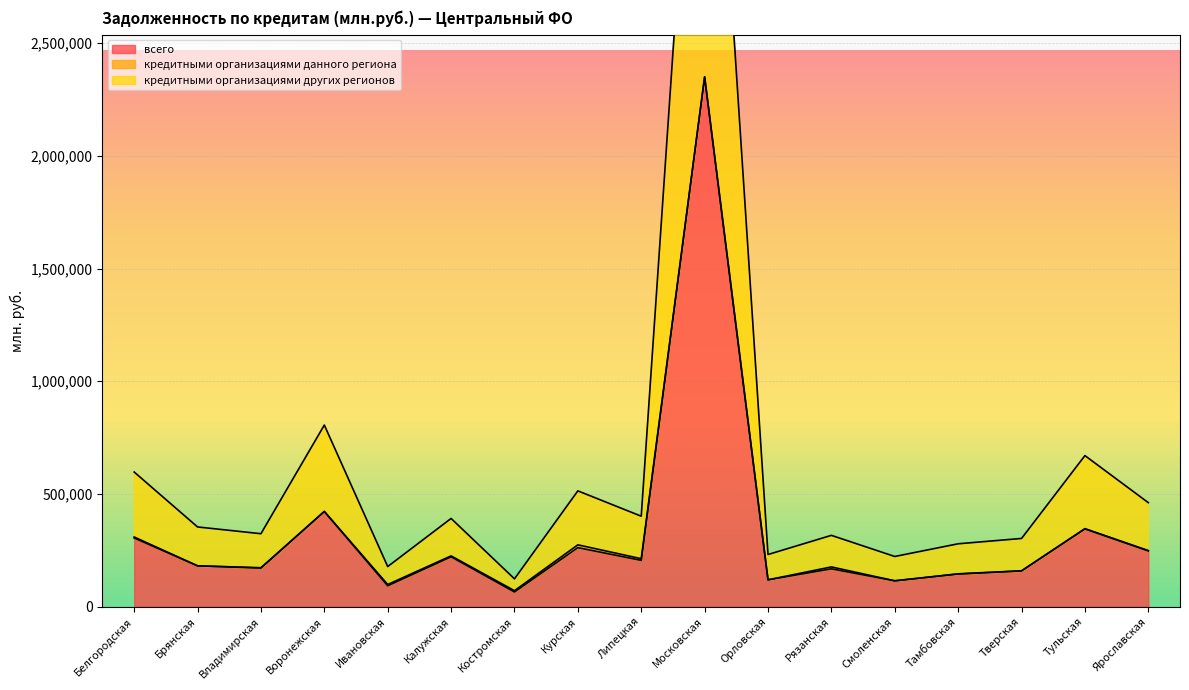

How many data points does each series have?

17